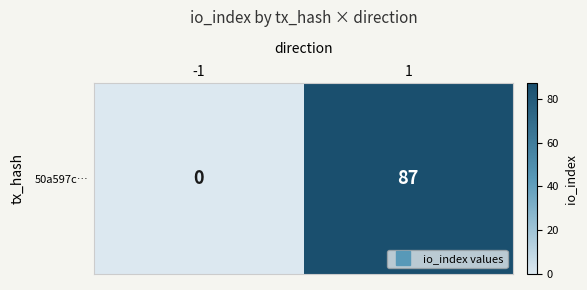

Reading left to right, extract all data points from this chart.

-1=0	1=87